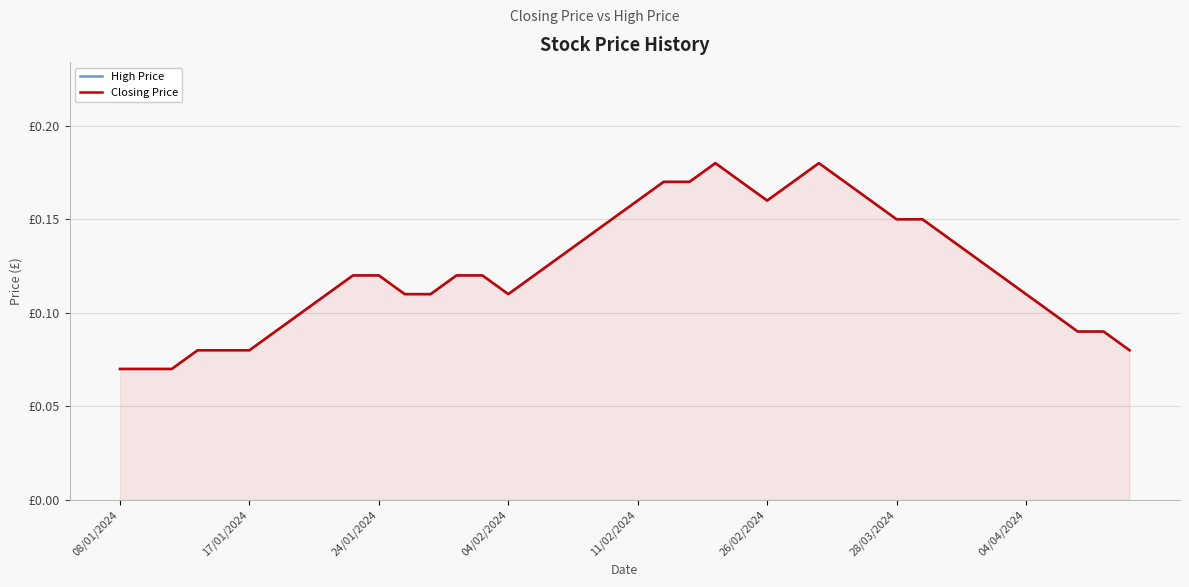

What is the sum of the High Price values at 11/02/2024 and 14?

0.2